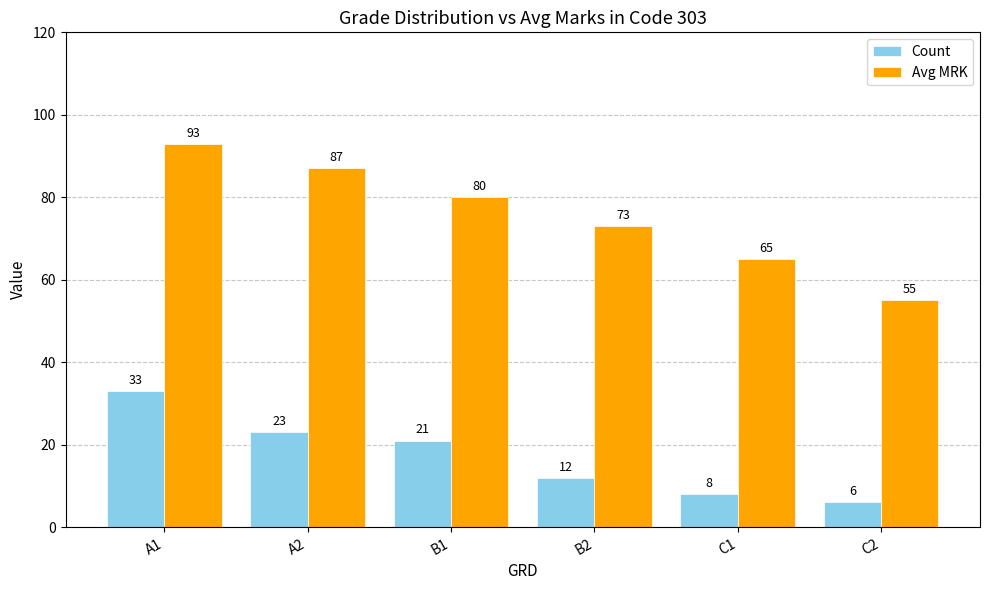

List the series in order of their peak value, highest first.

Avg MRK, Count